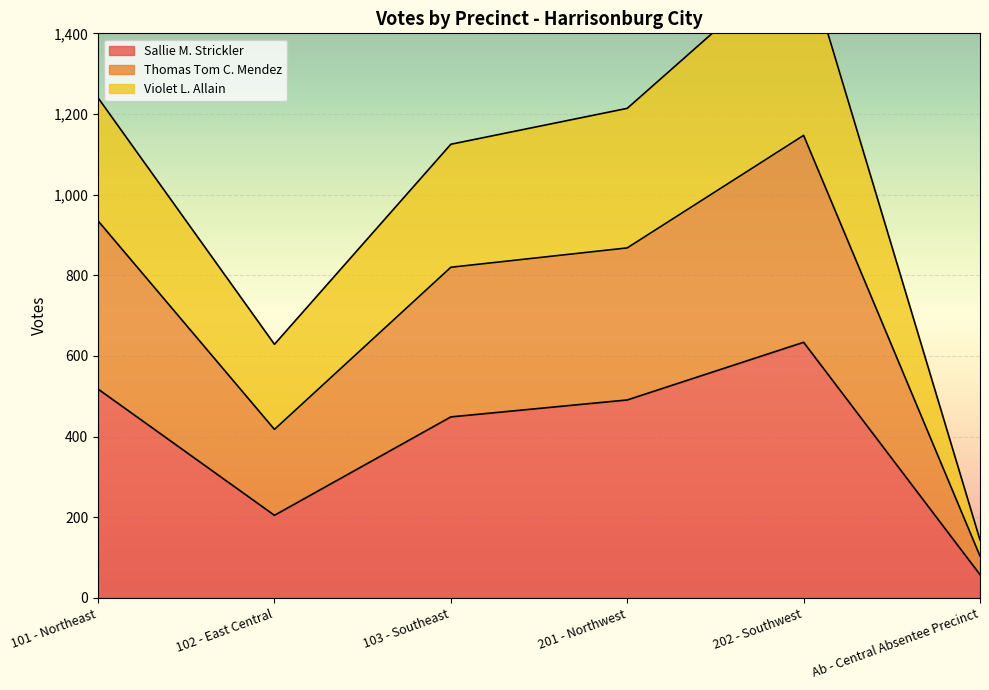

At which label does Thomas Tom C. Mendez reach its peak?

202 - Southwest